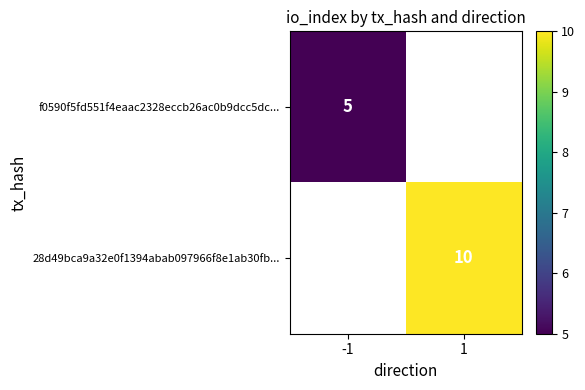

Count the number of categories in the chart.

2